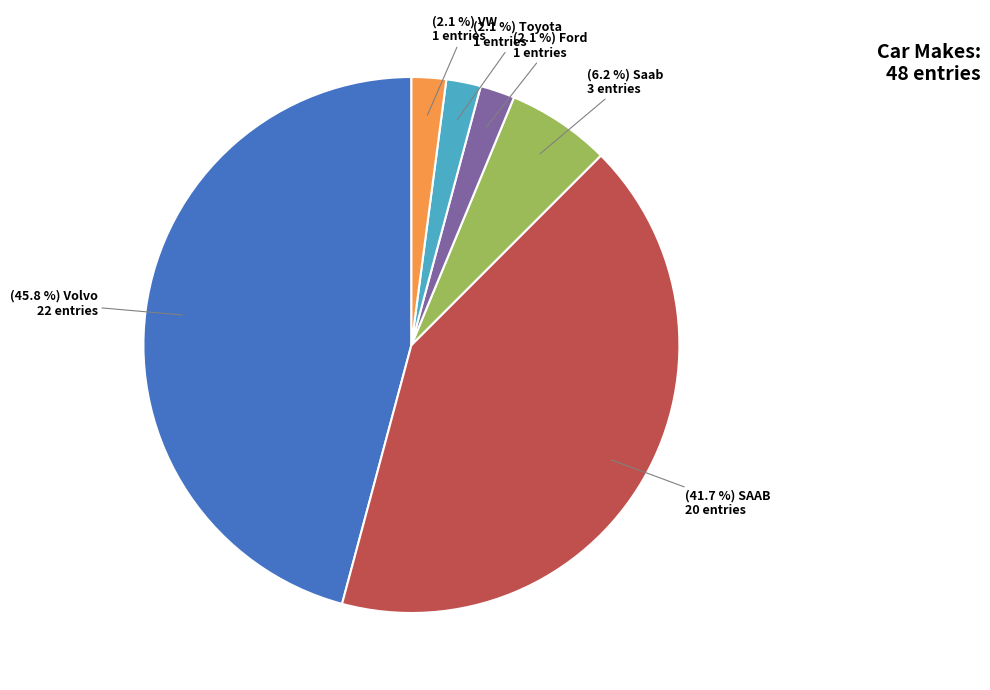

Is there a majority slice in this chart?

No